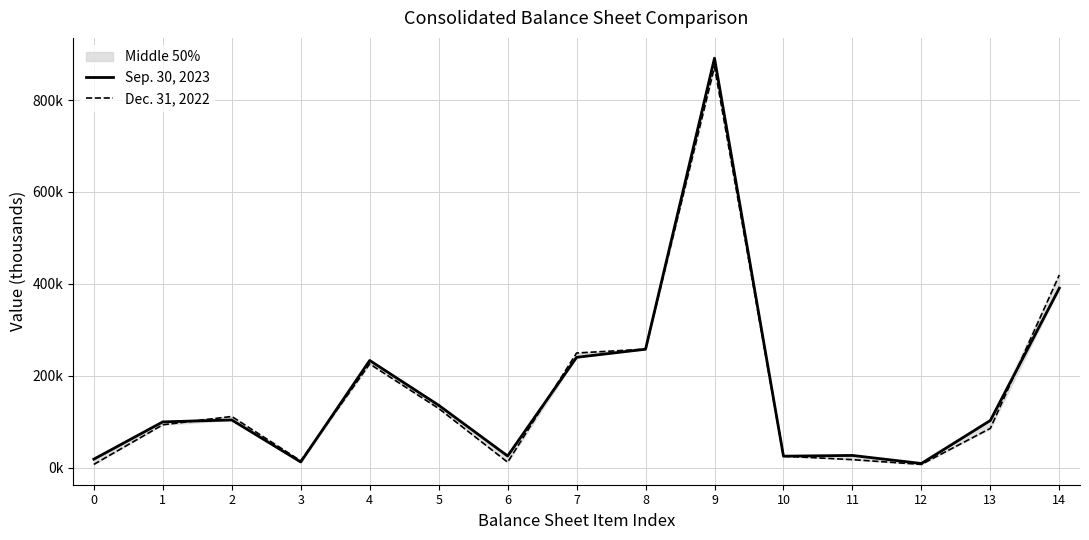

How many data points in Dec. 31, 2022 are above 93059?

7